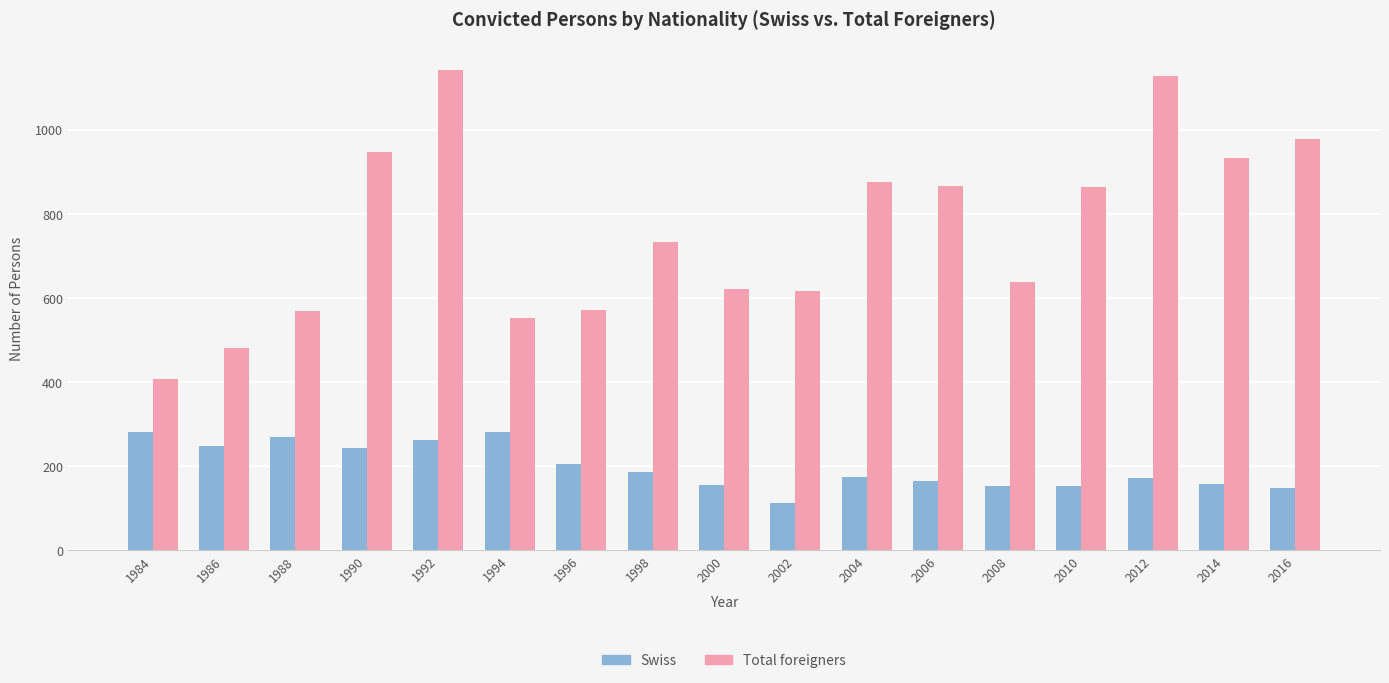

What is the difference between the maximum and minimum values in the Swiss series?

168